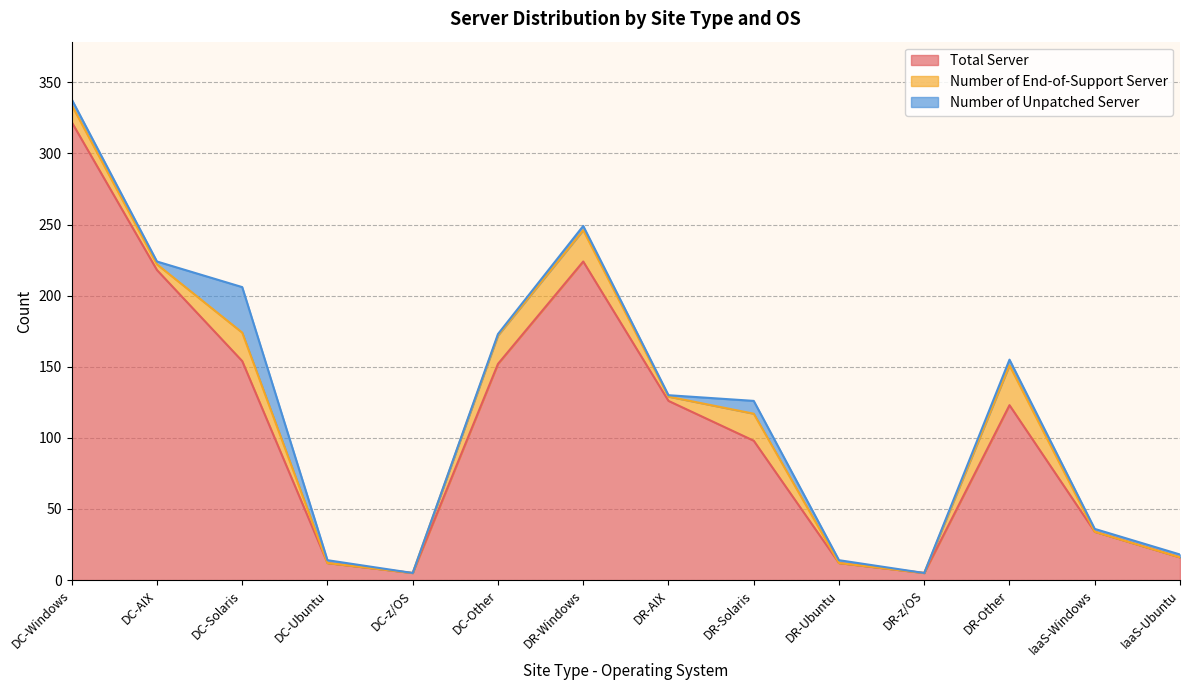

How many lines are shown in the chart?

3